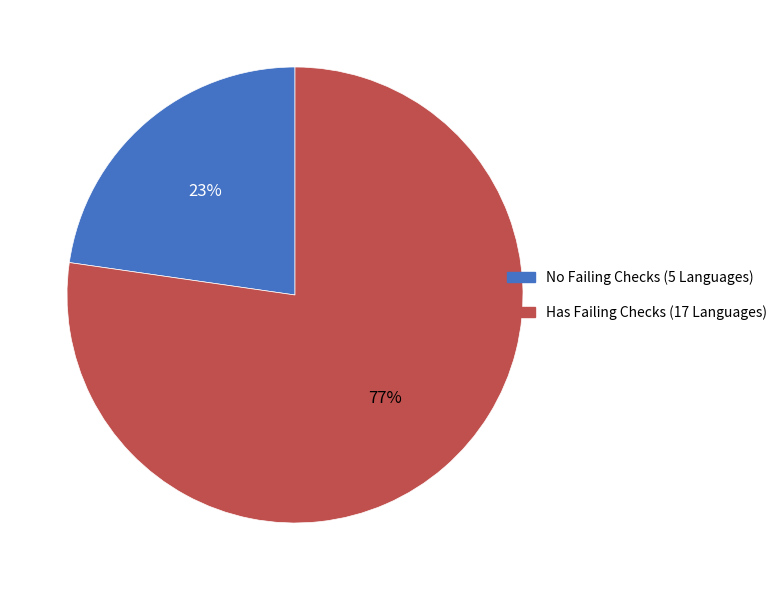

Is it true that No Failing Checks (5 Languages) is 23% of the pie?

True